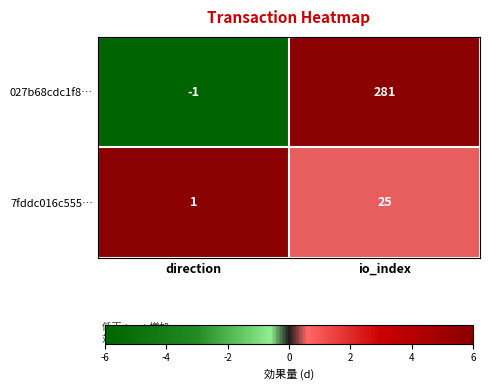

Reading right to left, list all the values displayed in this chart.

027b68cdc1f8…: 281	-1
7fddc016c555…: 25	1